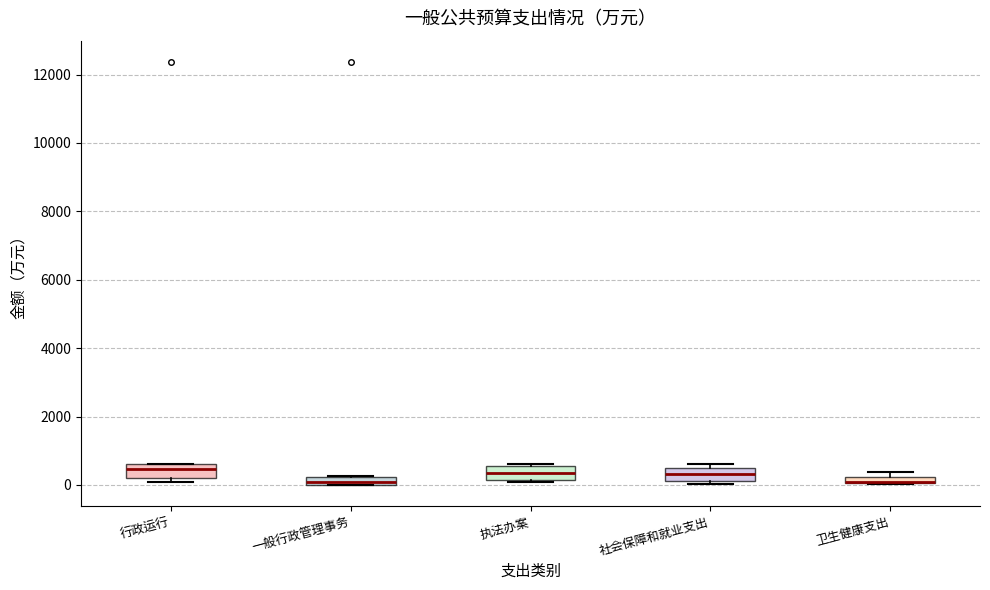

Where is the lower edge of the box for 卫生健康支出 on the y-axis? The values are not printed on the chart, so give them approximately, as read against the axis.

0